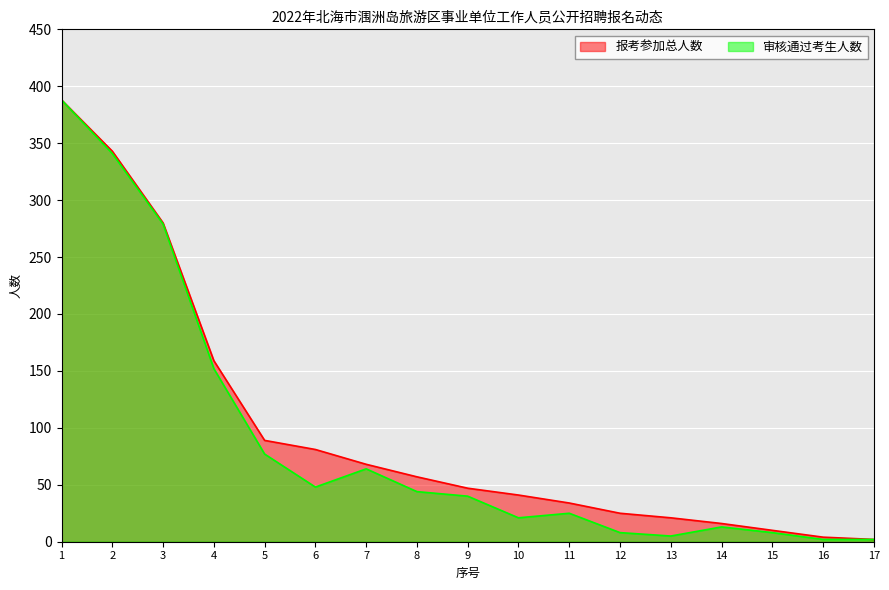

How many values in the 审核通过考生人数 series exceed 40?

8